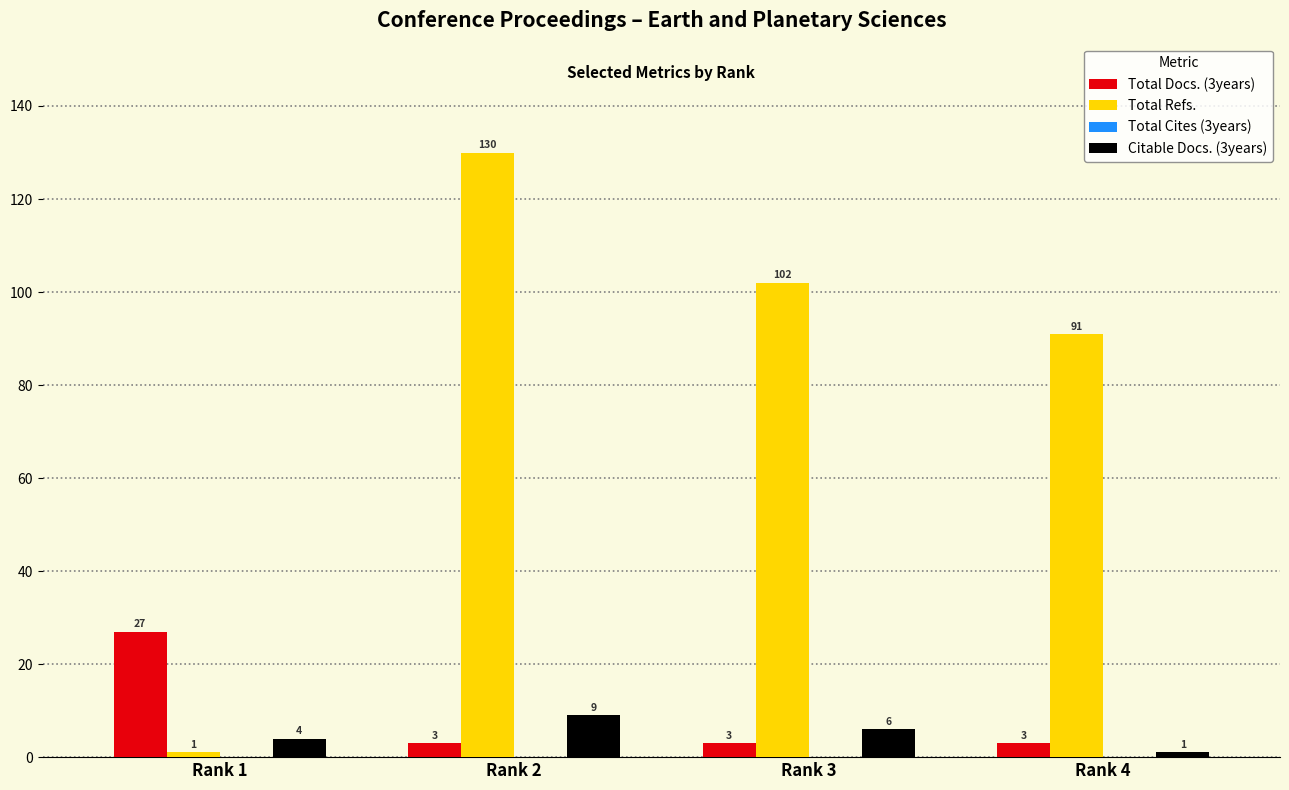

What is the value of the Total Refs. bar at the 4th from the left?

91